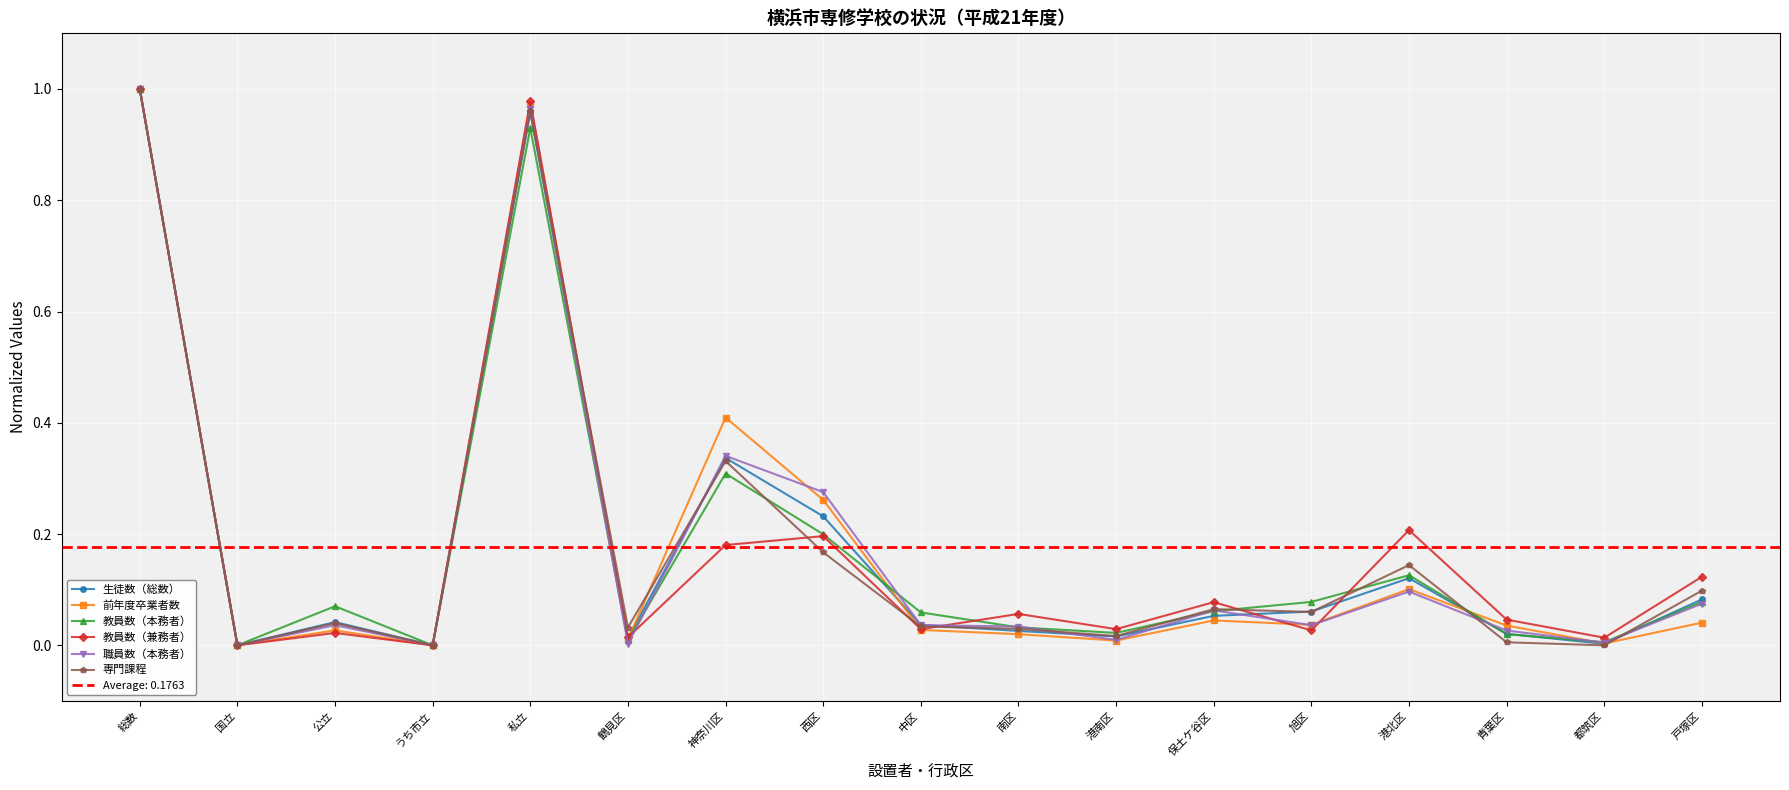

What is the total value across all series at 中区?

0.2